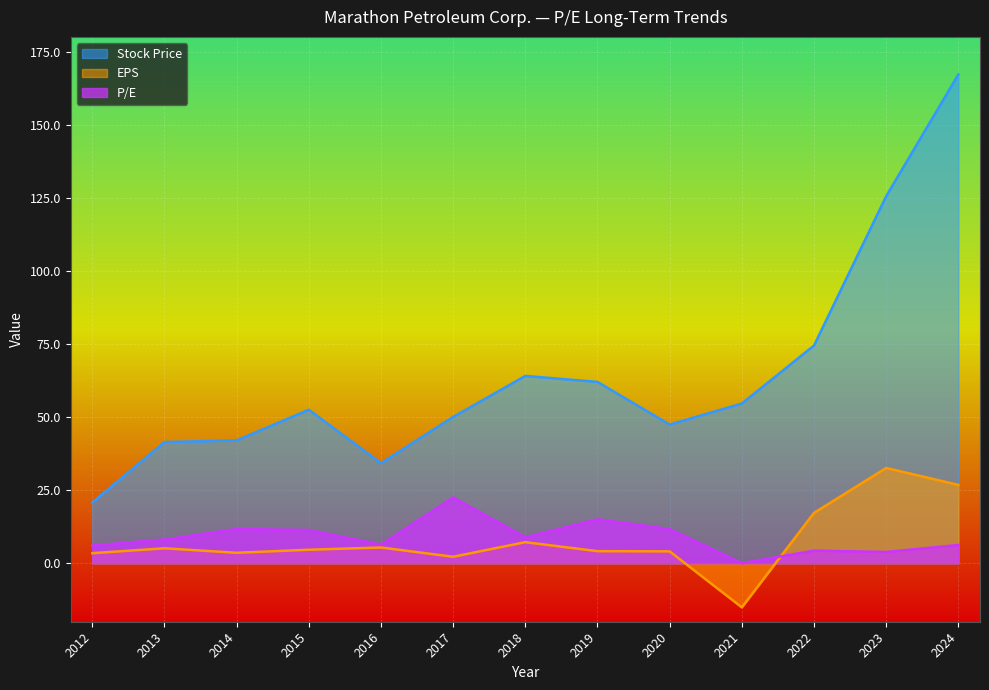

Is it true that Stock Price equals 54.6 at 2021?

True